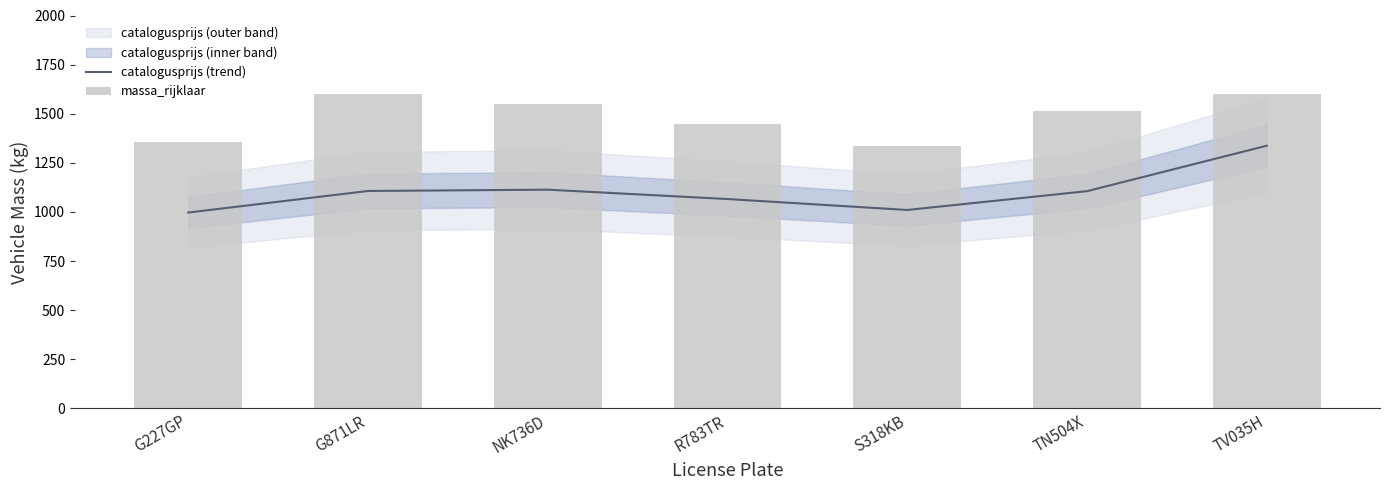

Which category has the lowest value in the massa_rijklaar series?

S318KB